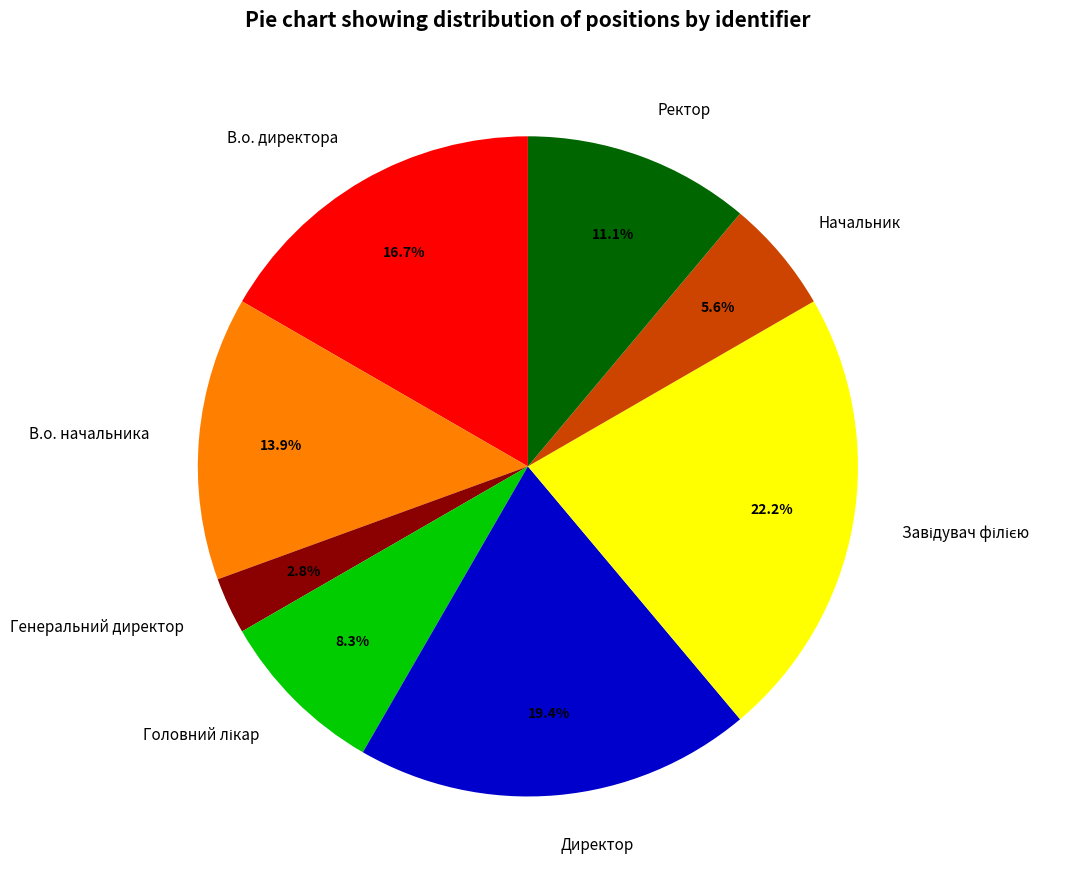

What percentage is the Ректор slice, to the nearest percent?

11%